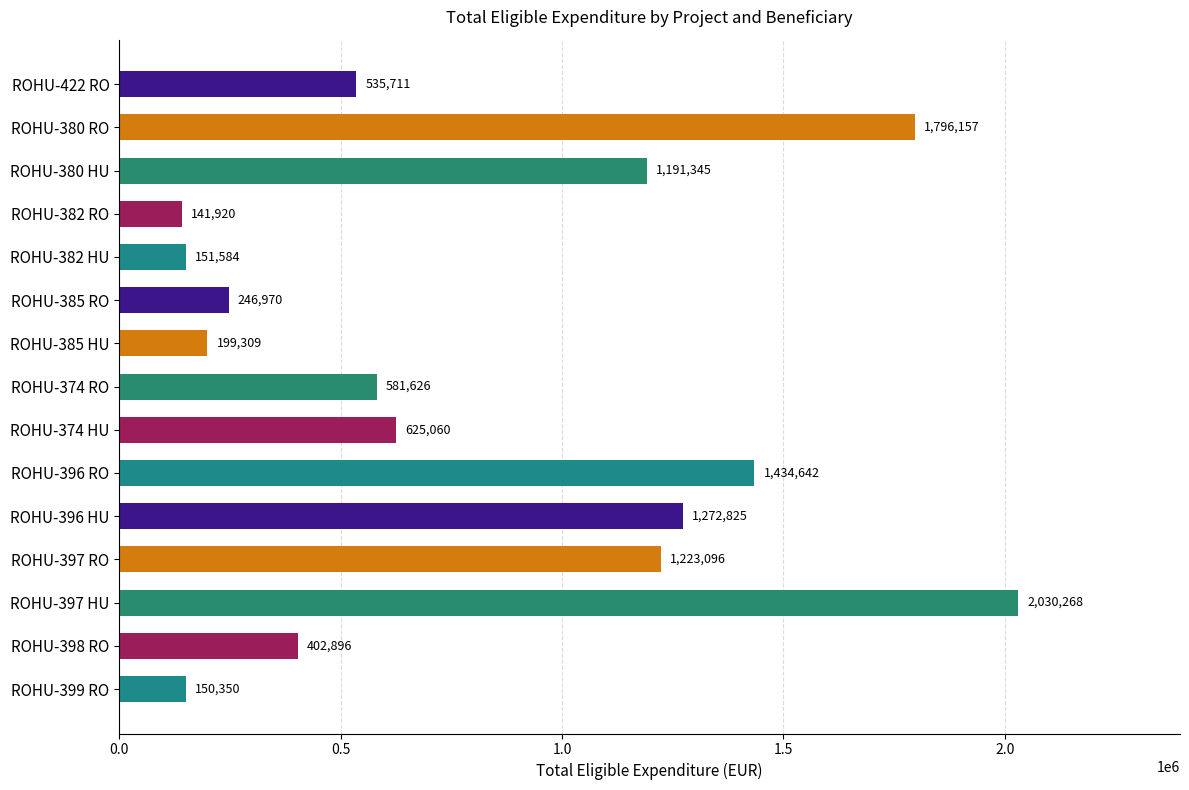

Is it true that the value at ROHU-382 RO is 141920.0?

True